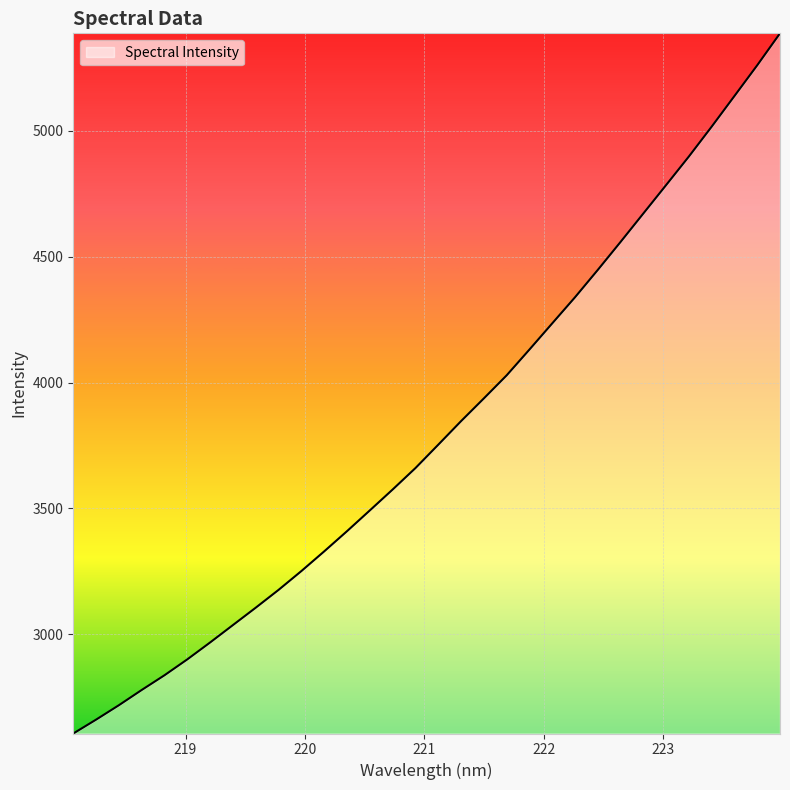

What is the difference between the maximum and minimum values?

2783.3